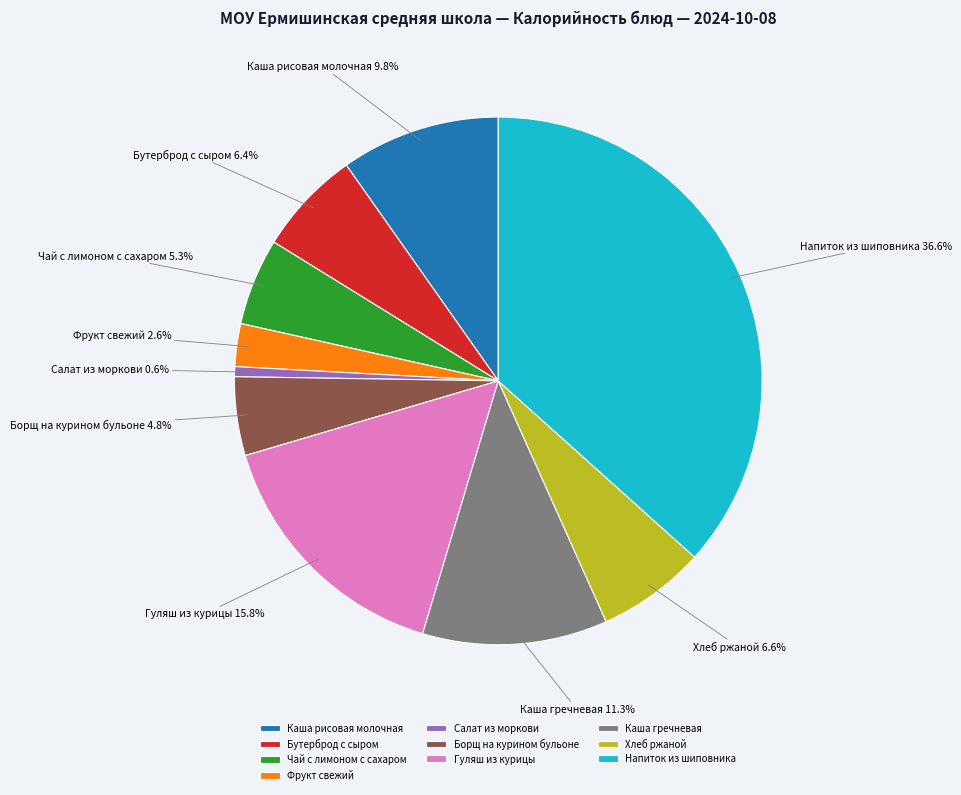

What percentage is the Фрукт свежий slice, to the nearest percent?

3%